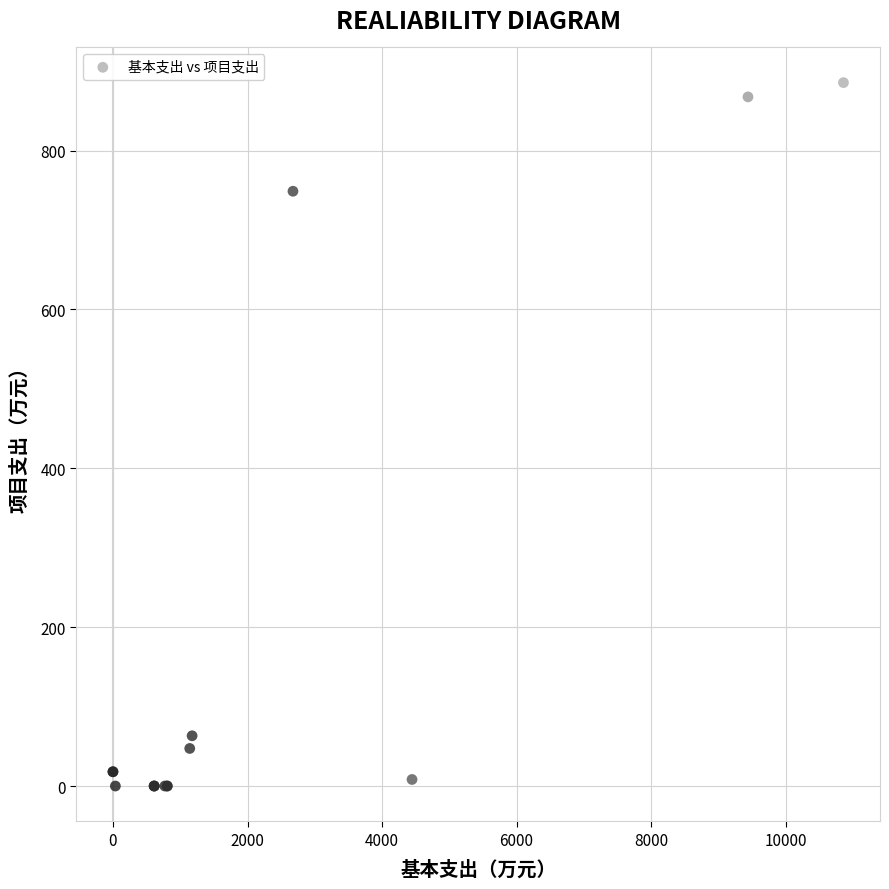

What Y value in the scatter plot is closest to 442?

748.8